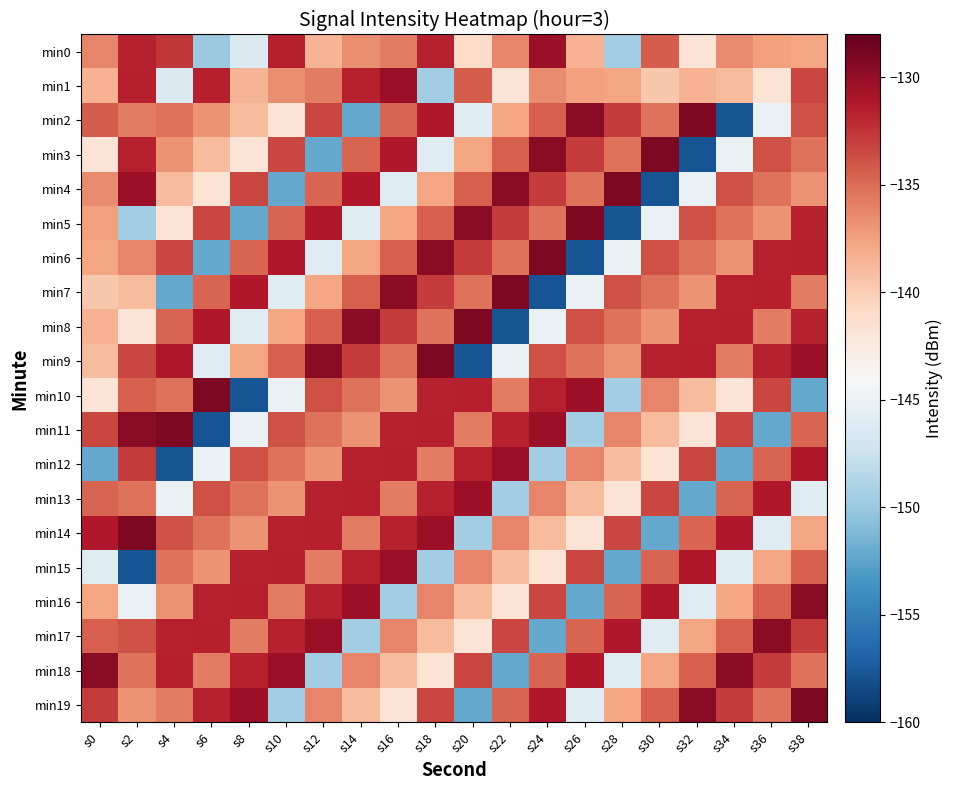

Reading left to right, transcribe all the data shown in this chart.

min0: s0=-136.2	s2=-131.7	s4=-132.6	s6=-149.9	s8=-146.3	s10=-131.5	s12=-138.5	s14=-136.5	s16=-135.8	s18=-131.7	s20=-140.9	s22=-136.2	s24=-130.3	s26=-138.4	s28=-149.6	s30=-134.3	s32=-141.8	s34=-136.5	s36=-137.5	s38=-137.6
min1: s0=-138.4	s2=-131.5	s4=-146.3	s6=-131.5	s8=-138.5	s10=-136.5	s12=-135.8	s14=-131.7	s16=-130.3	s18=-149.6	s20=-134.3	s22=-141.8	s24=-136.5	s26=-137.5	s28=-137.6	s30=-139.6	s32=-138.4	s34=-139.0	s36=-141.8	s38=-133.3
min2: s0=-134.3	s2=-135.8	s4=-135.3	s6=-136.8	s8=-139.0	s10=-141.8	s12=-133.3	s14=-152.2	s16=-134.7	s18=-131.1	s20=-146.0	s22=-137.6	s24=-134.5	s26=-129.6	s28=-132.8	s30=-135.3	s32=-129.1	s34=-157.8	s36=-145.0	s38=-133.8
min3: s0=-141.8	s2=-131.7	s4=-136.8	s6=-139.0	s8=-141.8	s10=-133.3	s12=-152.2	s14=-134.7	s16=-131.1	s18=-146.0	s20=-137.6	s22=-134.5	s24=-129.6	s26=-132.8	s28=-135.3	s30=-129.1	s32=-157.8	s34=-145.0	s36=-133.8	s38=-135.3
min4: s0=-136.5	s2=-130.3	s4=-139.0	s6=-141.8	s8=-133.3	s10=-152.2	s12=-134.7	s14=-131.1	s16=-146.0	s18=-137.6	s20=-134.5	s22=-129.6	s24=-132.8	s26=-135.3	s28=-129.1	s30=-157.8	s32=-145.0	s34=-133.8	s36=-135.3	s38=-136.8
min5: s0=-137.5	s2=-149.6	s4=-141.8	s6=-133.3	s8=-152.2	s10=-134.7	s12=-131.1	s14=-146.0	s16=-137.6	s18=-134.5	s20=-129.6	s22=-132.8	s24=-135.3	s26=-129.1	s28=-157.8	s30=-145.0	s32=-133.8	s34=-135.3	s36=-136.8	s38=-131.7
min6: s0=-137.6	s2=-136.2	s4=-133.3	s6=-152.2	s8=-134.7	s10=-131.1	s12=-146.0	s14=-137.6	s16=-134.5	s18=-129.6	s20=-132.8	s22=-135.3	s24=-129.1	s26=-157.8	s28=-145.0	s30=-133.8	s32=-135.3	s34=-136.8	s36=-131.7	s38=-131.5
min7: s0=-139.6	s2=-139.0	s4=-152.2	s6=-134.7	s8=-131.1	s10=-146.0	s12=-137.6	s14=-134.5	s16=-129.6	s18=-132.8	s20=-135.3	s22=-129.1	s24=-157.8	s26=-145.0	s28=-133.8	s30=-135.3	s32=-136.8	s34=-131.7	s36=-131.5	s38=-135.8
min8: s0=-138.4	s2=-141.8	s4=-134.7	s6=-131.1	s8=-146.0	s10=-137.6	s12=-134.5	s14=-129.6	s16=-132.8	s18=-135.3	s20=-129.1	s22=-157.8	s24=-145.0	s26=-133.8	s28=-135.3	s30=-136.8	s32=-131.7	s34=-131.5	s36=-135.8	s38=-131.7
min9: s0=-139.0	s2=-133.3	s4=-131.1	s6=-146.0	s8=-137.6	s10=-134.5	s12=-129.6	s14=-132.8	s16=-135.3	s18=-129.1	s20=-157.8	s22=-145.0	s24=-133.8	s26=-135.3	s28=-136.8	s30=-131.7	s32=-131.5	s34=-135.8	s36=-131.7	s38=-130.3
min10: s0=-141.8	s2=-134.5	s4=-135.3	s6=-129.1	s8=-157.8	s10=-145.0	s12=-133.8	s14=-135.3	s16=-136.8	s18=-131.7	s20=-131.5	s22=-135.8	s24=-131.7	s26=-130.3	s28=-149.6	s30=-136.2	s32=-139.0	s34=-141.8	s36=-133.3	s38=-152.2
min11: s0=-133.3	s2=-129.6	s4=-129.1	s6=-157.8	s8=-145.0	s10=-133.8	s12=-135.3	s14=-136.8	s16=-131.7	s18=-131.5	s20=-135.8	s22=-131.7	s24=-130.3	s26=-149.6	s28=-136.2	s30=-139.0	s32=-141.8	s34=-133.3	s36=-152.2	s38=-134.7
min12: s0=-152.2	s2=-132.8	s4=-157.8	s6=-145.0	s8=-133.8	s10=-135.3	s12=-136.8	s14=-131.7	s16=-131.5	s18=-135.8	s20=-131.7	s22=-130.3	s24=-149.6	s26=-136.2	s28=-139.0	s30=-141.8	s32=-133.3	s34=-152.2	s36=-134.7	s38=-131.1
min13: s0=-134.7	s2=-135.3	s4=-145.0	s6=-133.8	s8=-135.3	s10=-136.8	s12=-131.7	s14=-131.5	s16=-135.8	s18=-131.7	s20=-130.3	s22=-149.6	s24=-136.2	s26=-139.0	s28=-141.8	s30=-133.3	s32=-152.2	s34=-134.7	s36=-131.1	s38=-146.0
min14: s0=-131.1	s2=-129.1	s4=-133.8	s6=-135.3	s8=-136.8	s10=-131.7	s12=-131.5	s14=-135.8	s16=-131.7	s18=-130.3	s20=-149.6	s22=-136.2	s24=-139.0	s26=-141.8	s28=-133.3	s30=-152.2	s32=-134.7	s34=-131.1	s36=-146.0	s38=-137.6
min15: s0=-146.0	s2=-157.8	s4=-135.3	s6=-136.8	s8=-131.7	s10=-131.5	s12=-135.8	s14=-131.7	s16=-130.3	s18=-149.6	s20=-136.2	s22=-139.0	s24=-141.8	s26=-133.3	s28=-152.2	s30=-134.7	s32=-131.1	s34=-146.0	s36=-137.6	s38=-134.5
min16: s0=-137.6	s2=-145.0	s4=-136.8	s6=-131.7	s8=-131.5	s10=-135.8	s12=-131.7	s14=-130.3	s16=-149.6	s18=-136.2	s20=-139.0	s22=-141.8	s24=-133.3	s26=-152.2	s28=-134.7	s30=-131.1	s32=-146.0	s34=-137.6	s36=-134.5	s38=-129.6
min17: s0=-134.5	s2=-133.8	s4=-131.7	s6=-131.5	s8=-135.8	s10=-131.7	s12=-130.3	s14=-149.6	s16=-136.2	s18=-139.0	s20=-141.8	s22=-133.3	s24=-152.2	s26=-134.7	s28=-131.1	s30=-146.0	s32=-137.6	s34=-134.5	s36=-129.6	s38=-132.8
min18: s0=-129.6	s2=-135.3	s4=-131.5	s6=-135.8	s8=-131.7	s10=-130.3	s12=-149.6	s14=-136.2	s16=-139.0	s18=-141.8	s20=-133.3	s22=-152.2	s24=-134.7	s26=-131.1	s28=-146.0	s30=-137.6	s32=-134.5	s34=-129.6	s36=-132.8	s38=-135.3
min19: s0=-132.8	s2=-136.8	s4=-135.8	s6=-131.7	s8=-130.3	s10=-149.6	s12=-136.2	s14=-139.0	s16=-141.8	s18=-133.3	s20=-152.2	s22=-134.7	s24=-131.1	s26=-146.0	s28=-137.6	s30=-134.5	s32=-129.6	s34=-132.8	s36=-135.3	s38=-129.1